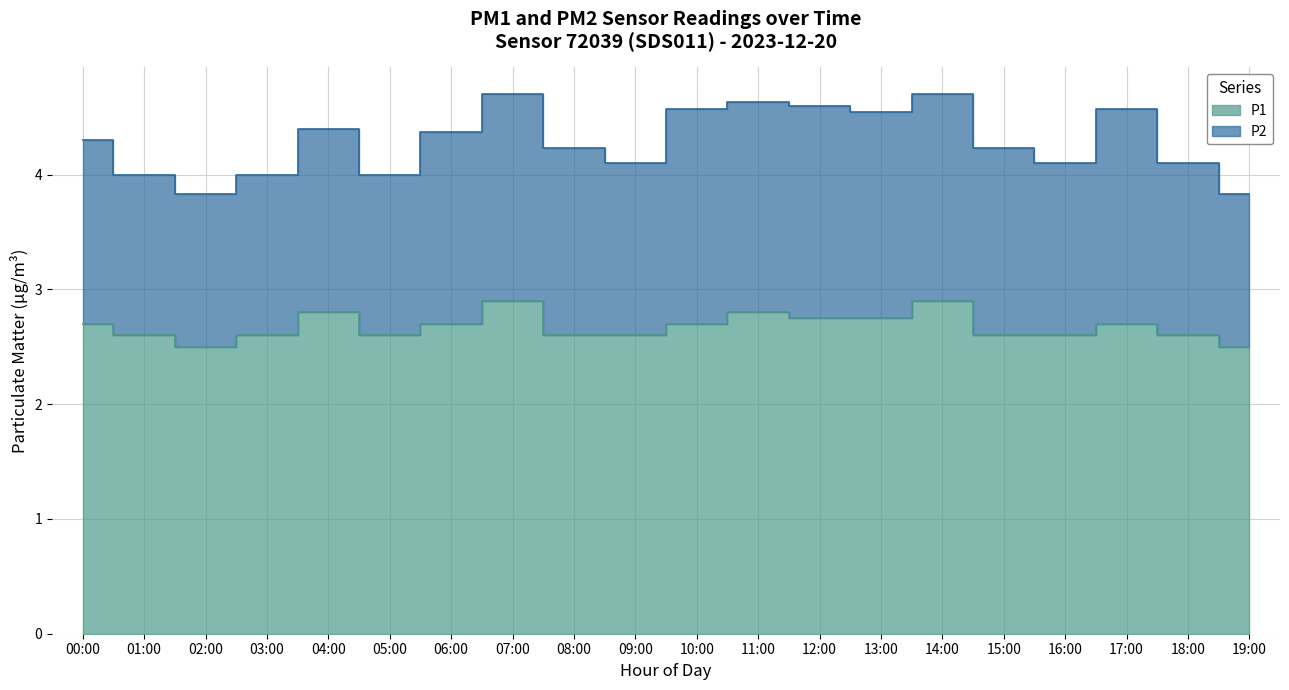

How many points are lower than both their immediate neighbors (excluding endpoints)?

2